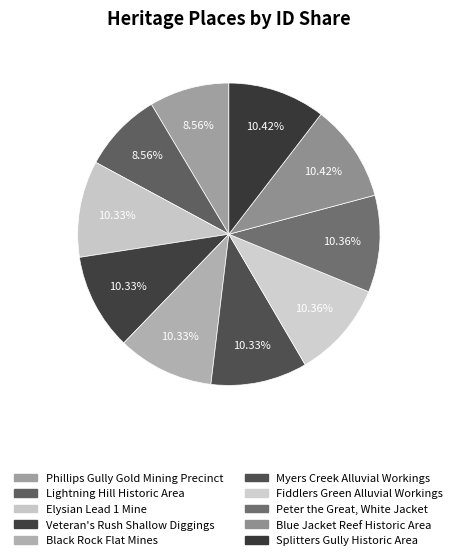

Approximately how many times larger is the value at Peter the Great, White Jacket compared to Splitters Gully Historic Area?

1.0